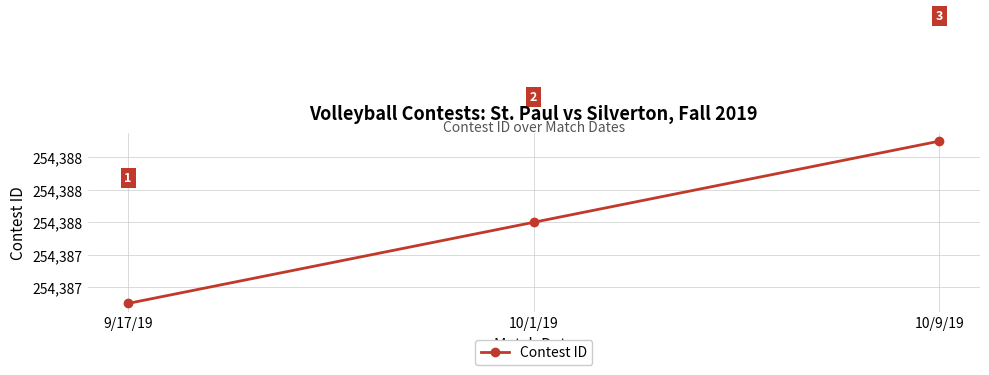

The value at 9/17/19 is 164379. True or false?

False